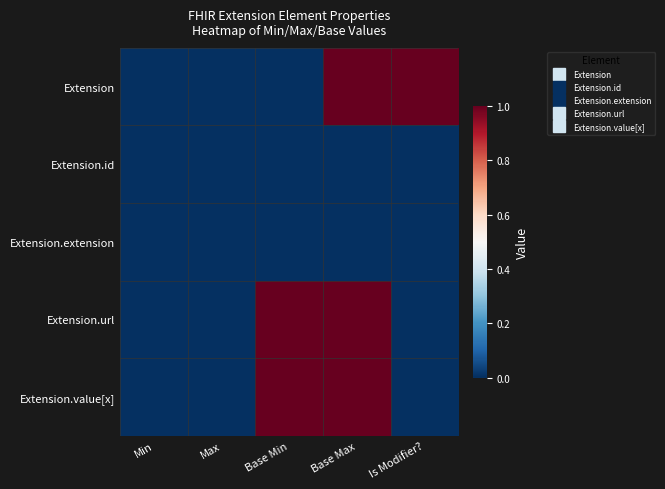

Reading right to left, transcribe all the data shown in this chart.

Extension: Is Modifier?=1	Base Max=1	Base Min=0	Max=0	Min=0
Extension.id: Is Modifier?=0	Base Max=0	Base Min=0	Max=0	Min=0
Extension.extension: Is Modifier?=0	Base Max=0	Base Min=0	Max=0	Min=0
Extension.url: Is Modifier?=0	Base Max=1	Base Min=1	Max=0	Min=0
Extension.value[x]: Is Modifier?=0	Base Max=1	Base Min=1	Max=0	Min=0